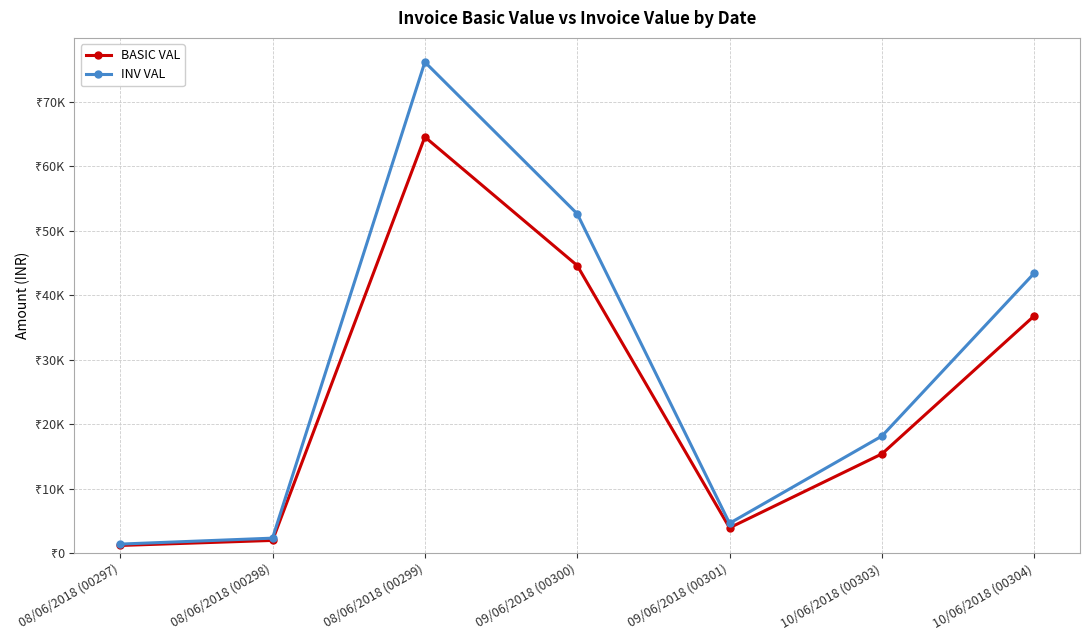

What are all the series names shown in the legend?

BASIC VAL, INV VAL